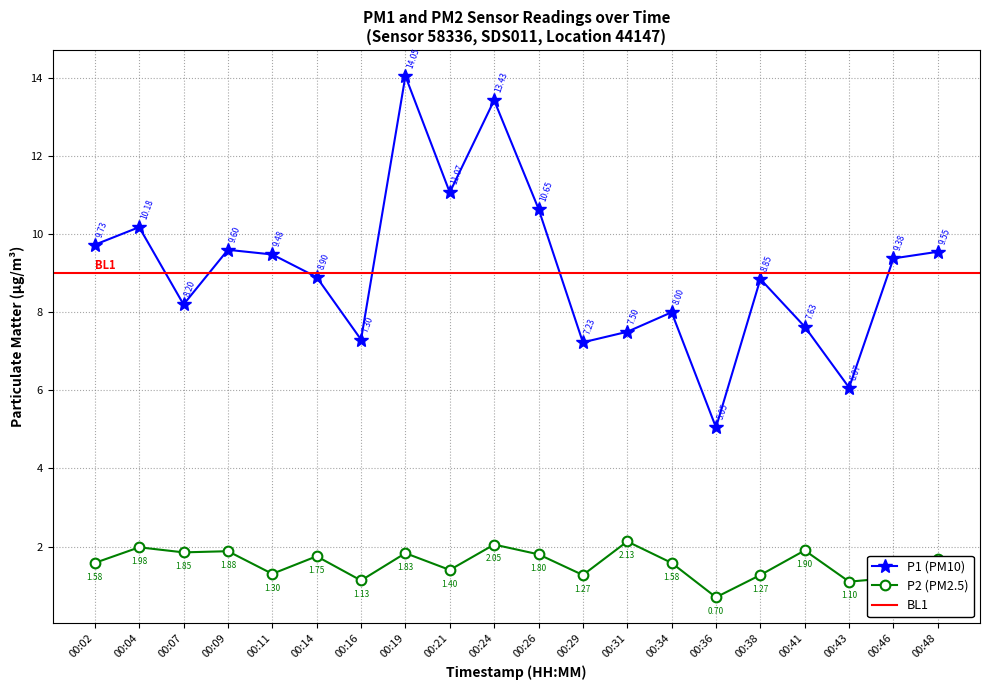

Reading left to right, extract all data points from this chart.

P1: 9.7	10.2	8.2	9.6	9.5	8.9	7.3	14.1	11.1	13.4	10.7	7.2	7.5	8.0	5.0	8.8	7.6	6.1	9.4	9.6
P2: 1.6	2.0	1.9	1.9	1.3	1.8	1.1	1.8	1.4	2.0	1.8	1.3	2.1	1.6	0.7	1.3	1.9	1.1	1.2	1.7